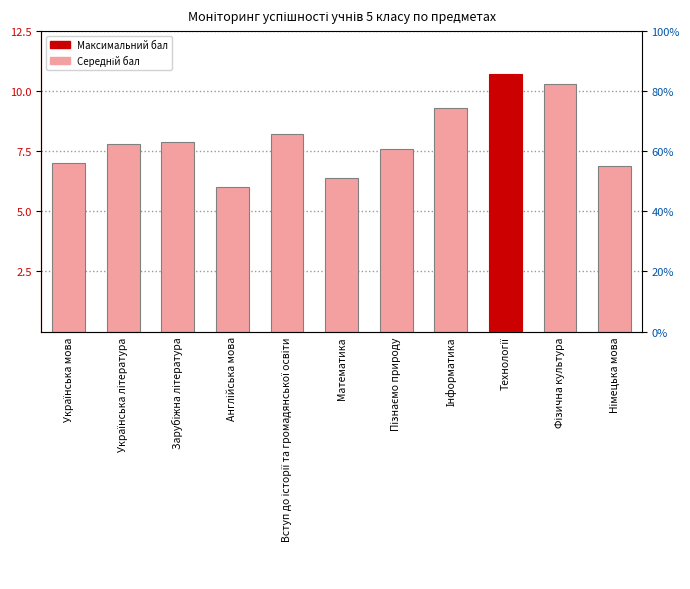

The chart shows a value of 6.0 at Англійська мова. True or false?

True